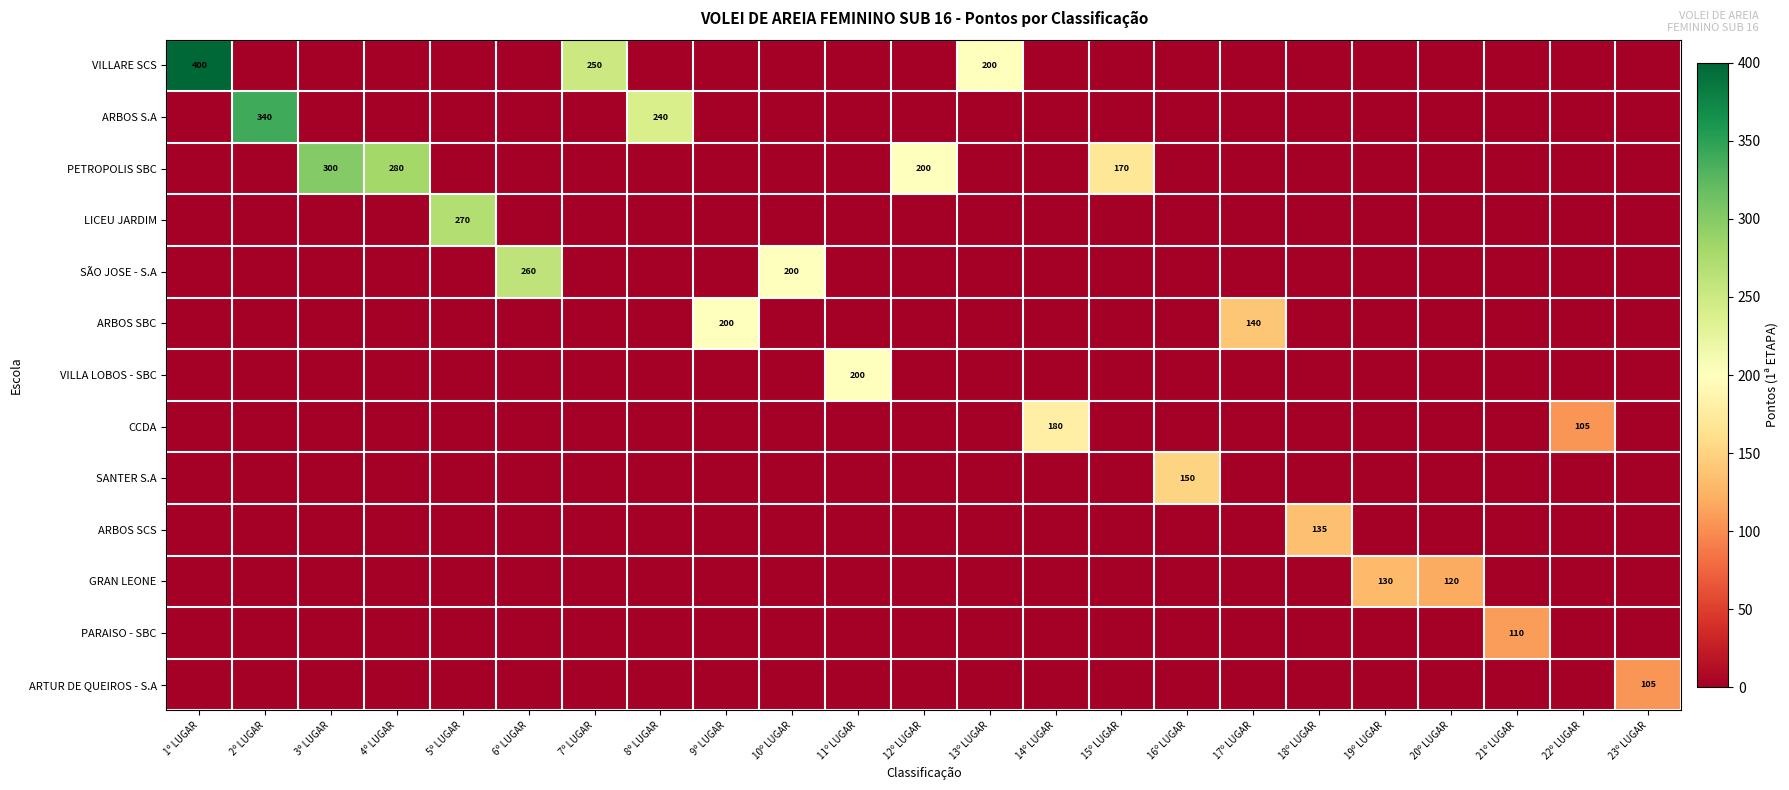

The GRAN LEONE series shows 80 at 20º LUGAR. True or false?

False